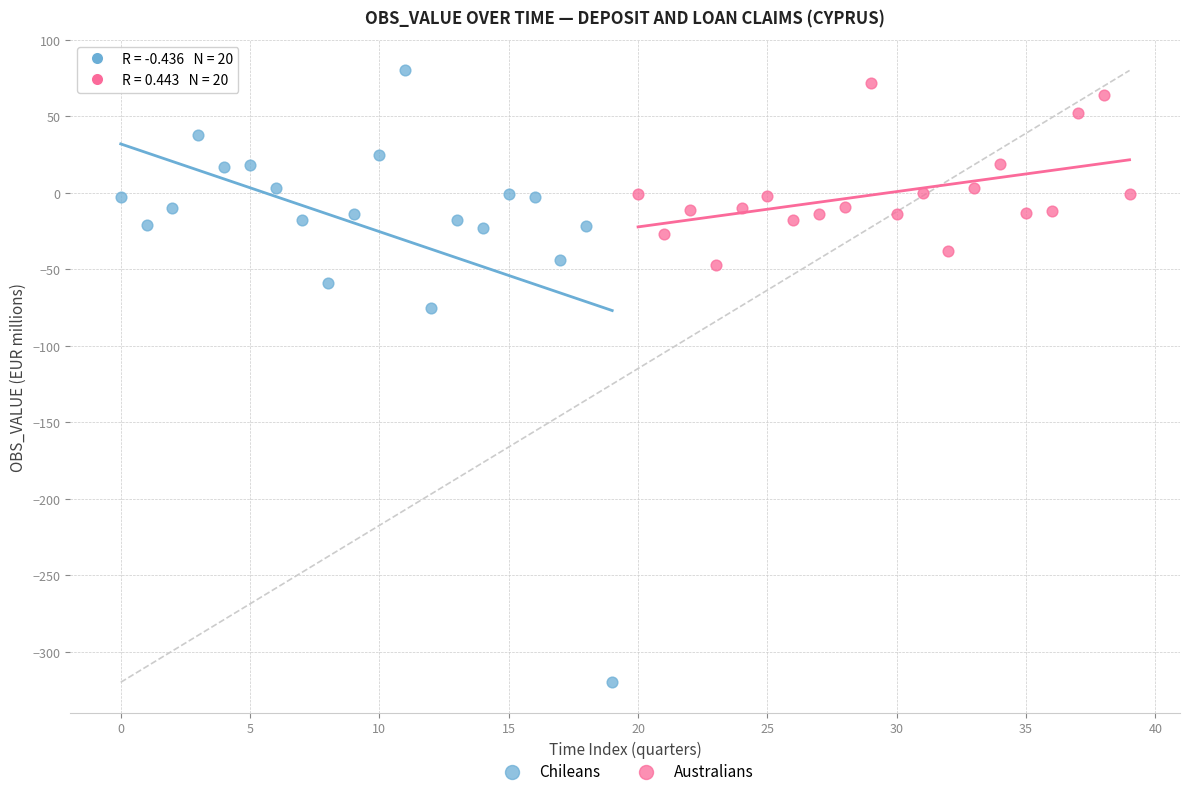

Which series contains the lowest Y value?

Chileans